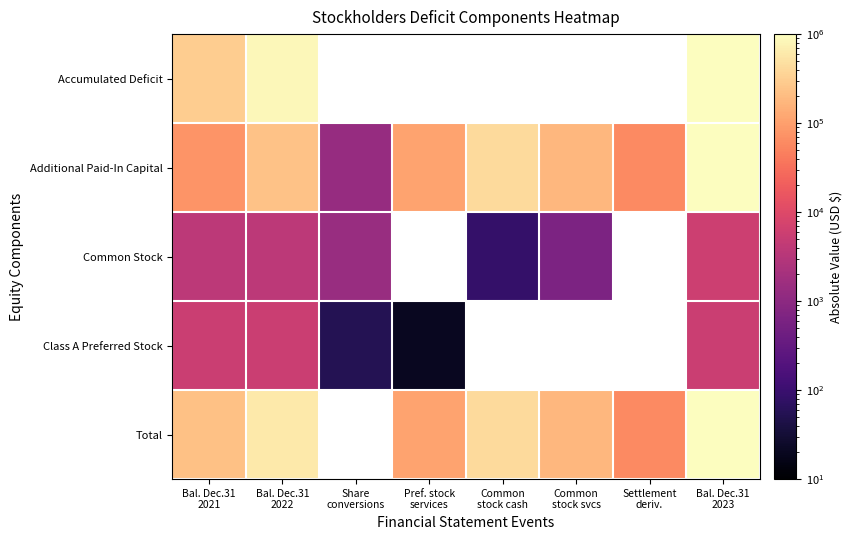

What is the difference between the highest and lowest values at Bal. Dec.31
2022?

837556.0